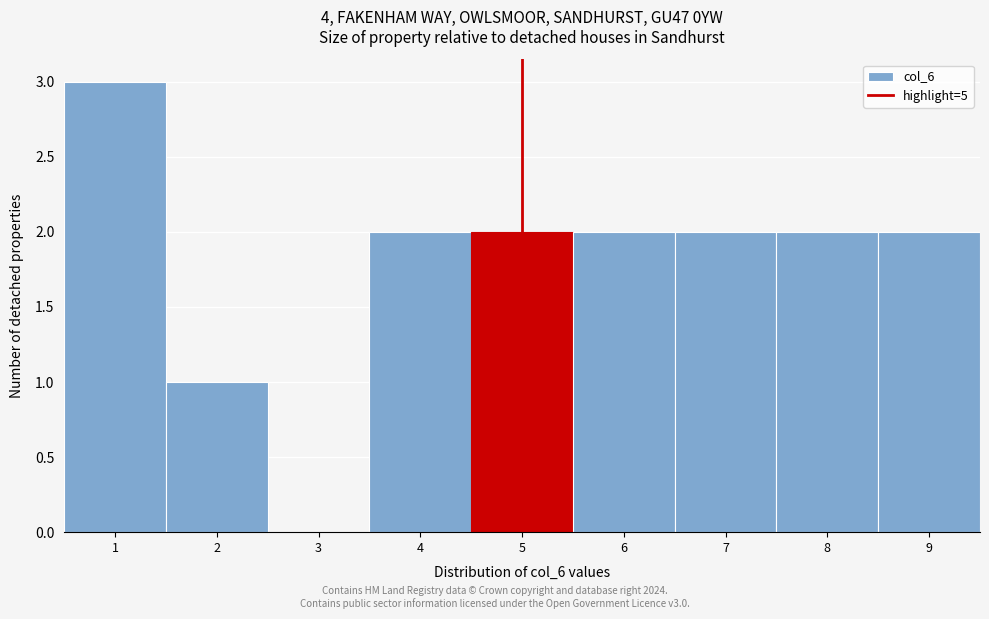

Reading left to right, extract all data points from this chart.

1=3	2=1	3=0	4=2	5=2	6=2	7=2	8=2	9=2